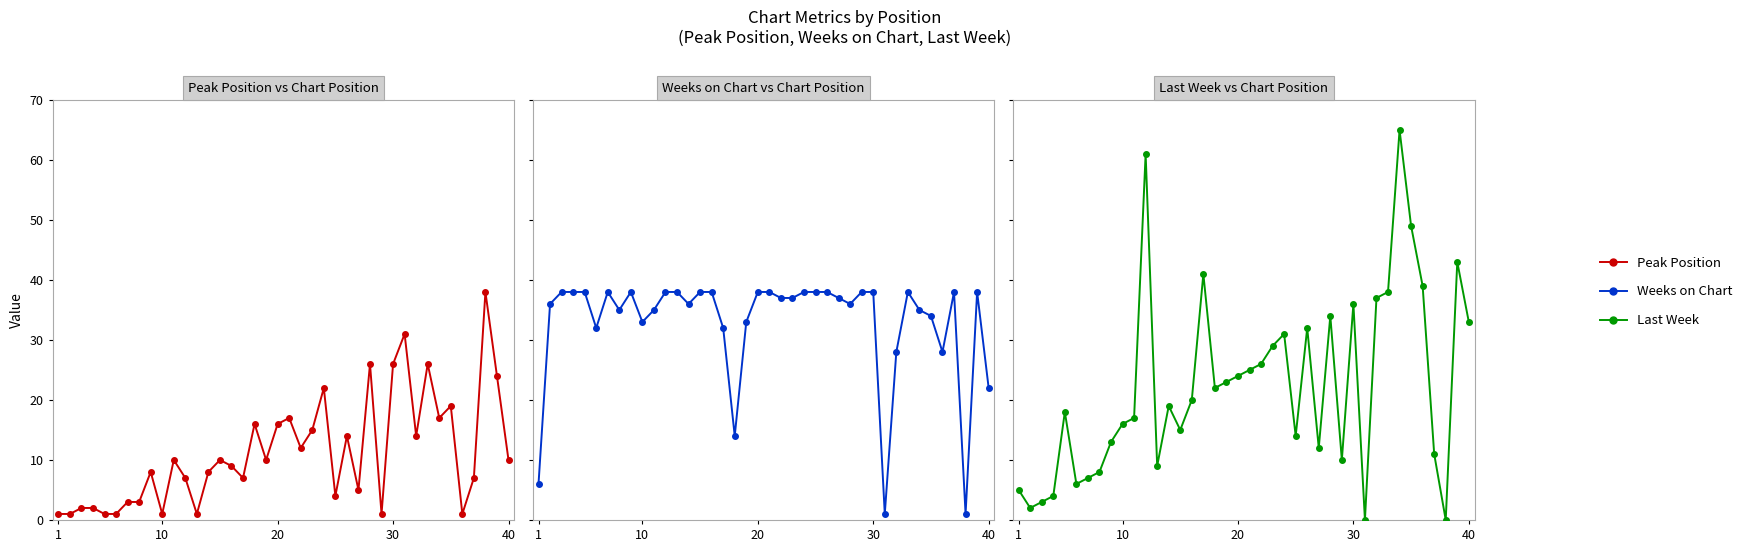

True or false: Weeks on Chart has a value of 17 at 30.

False